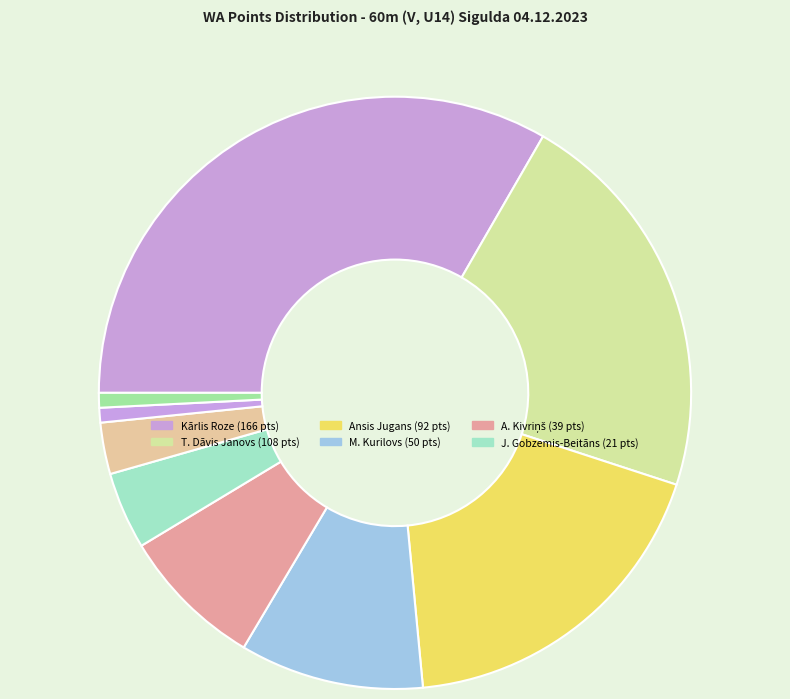

Is there a majority slice in this chart?

No